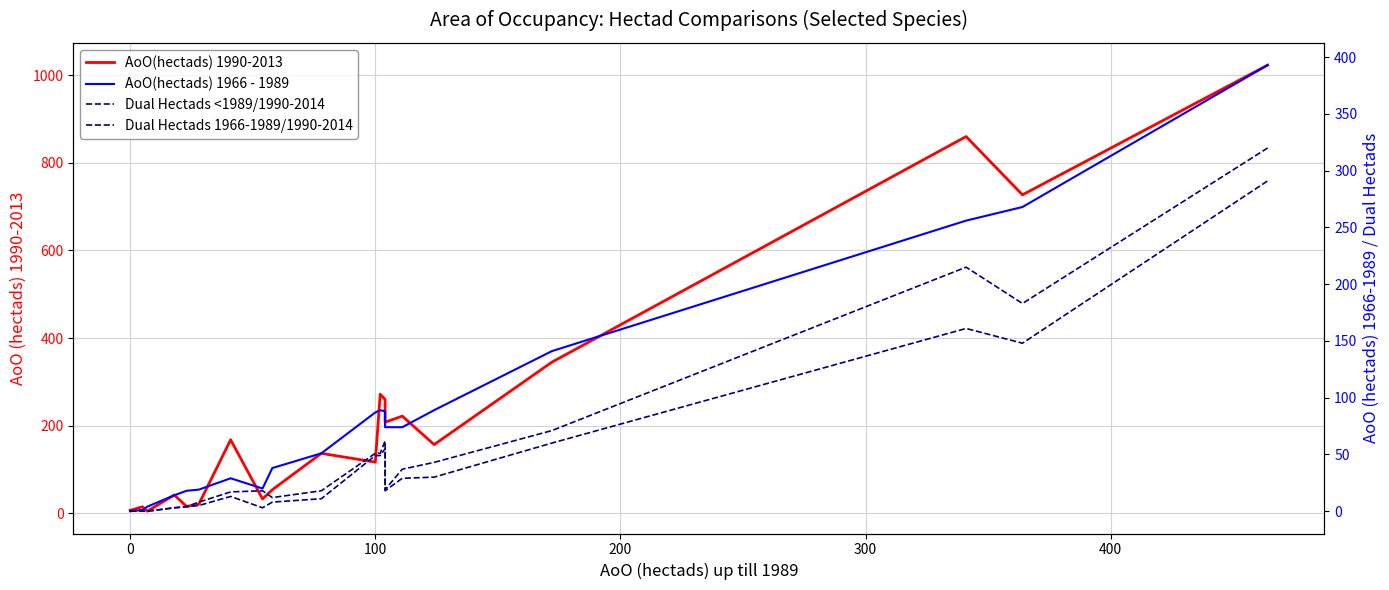

Which series has the widest spread of values?

AoO(hectads) 1990-2013